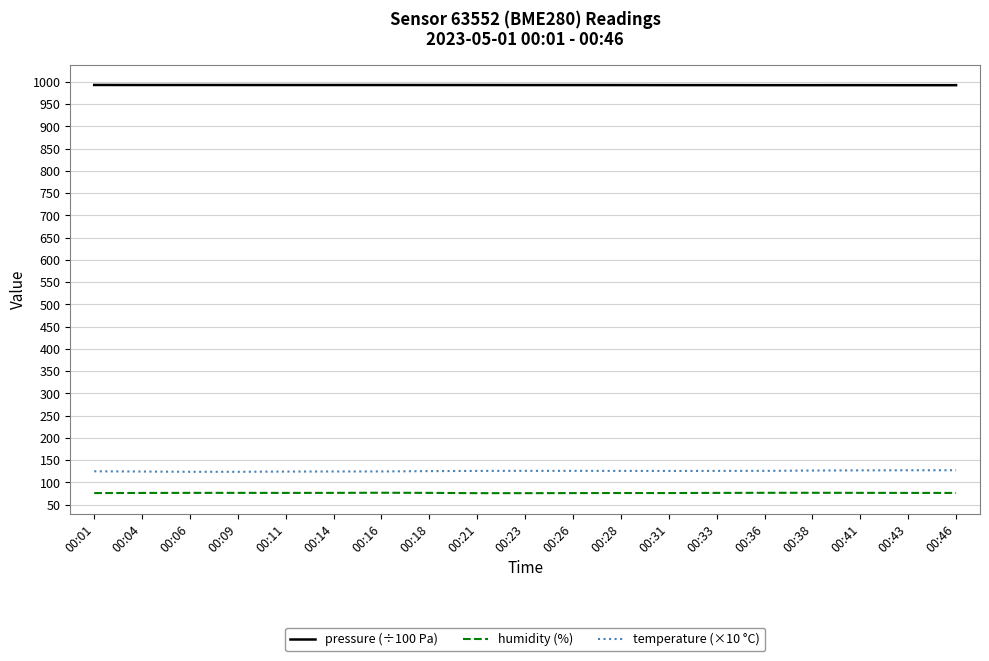

What is the spread (max minus min) of values at 00:14?

916.5